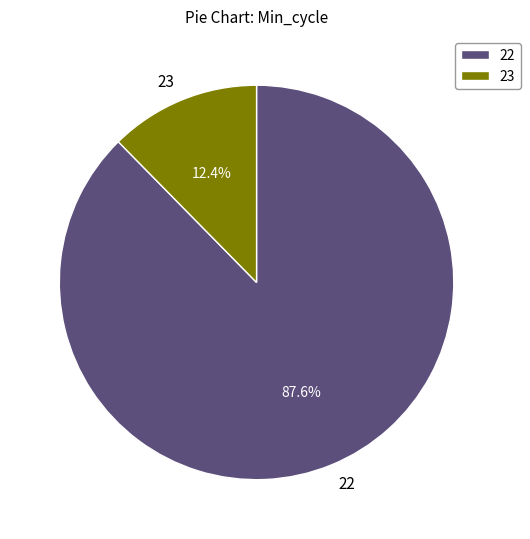

How many slices are in this pie chart?

2